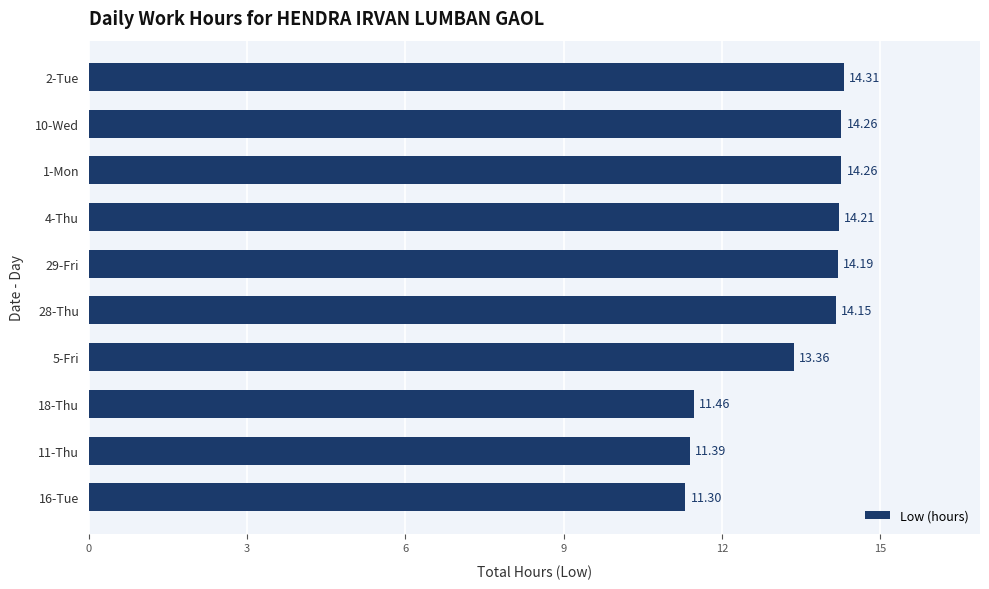

What is the difference between the second highest and second lowest values?

2.9